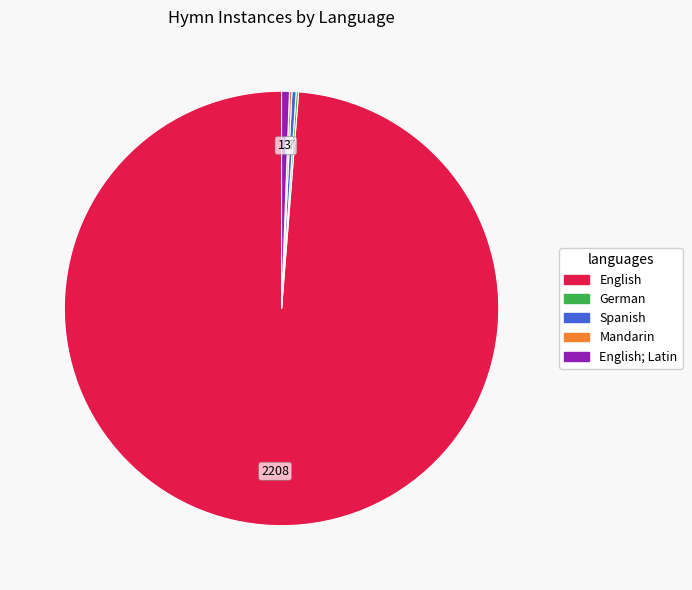

Does any single category account for the majority?

Yes